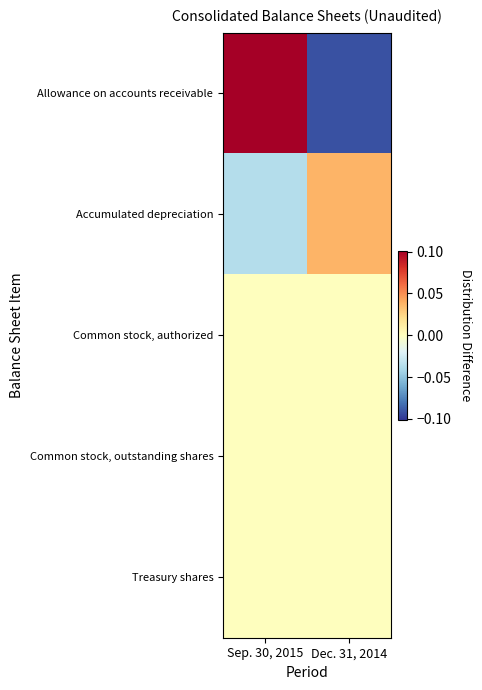

What is the total value across all series at Dec. 31, 2014?

-0.1